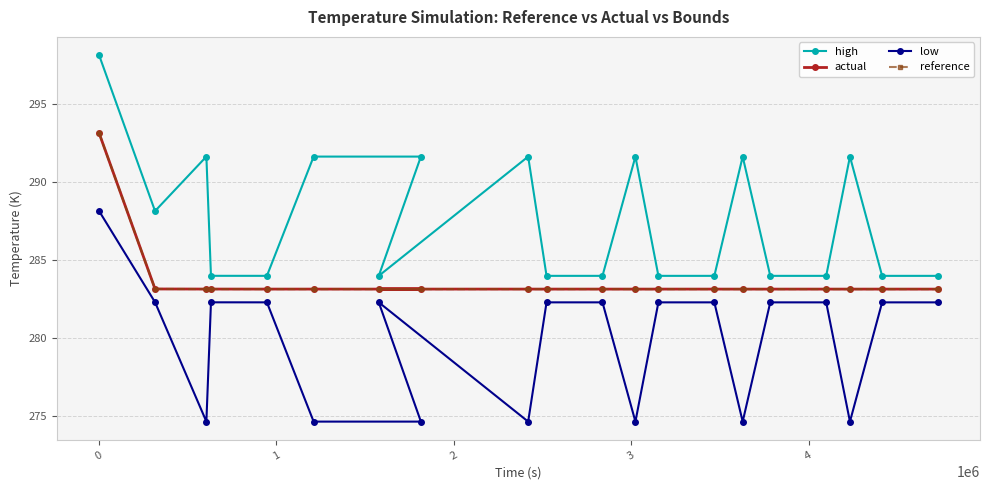

What is the smallest value displayed?

274.7